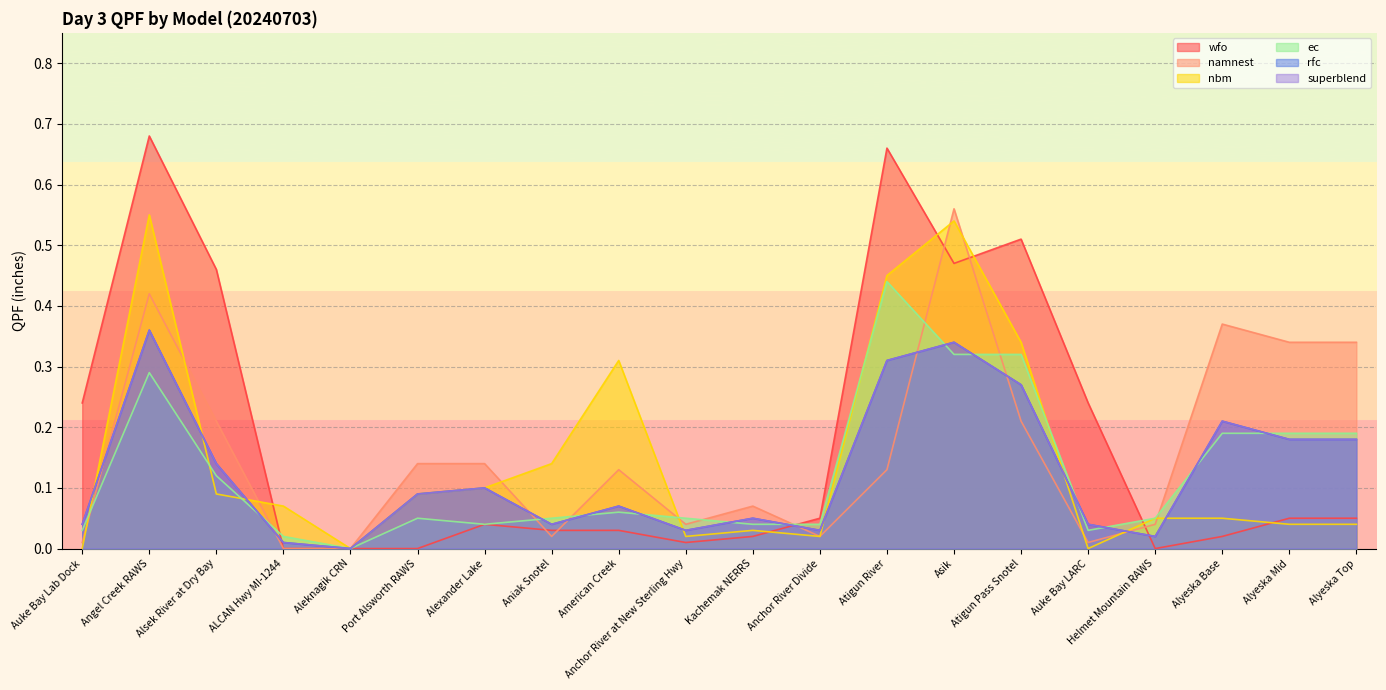

Does the chart display data point markers on the line(s)?

No